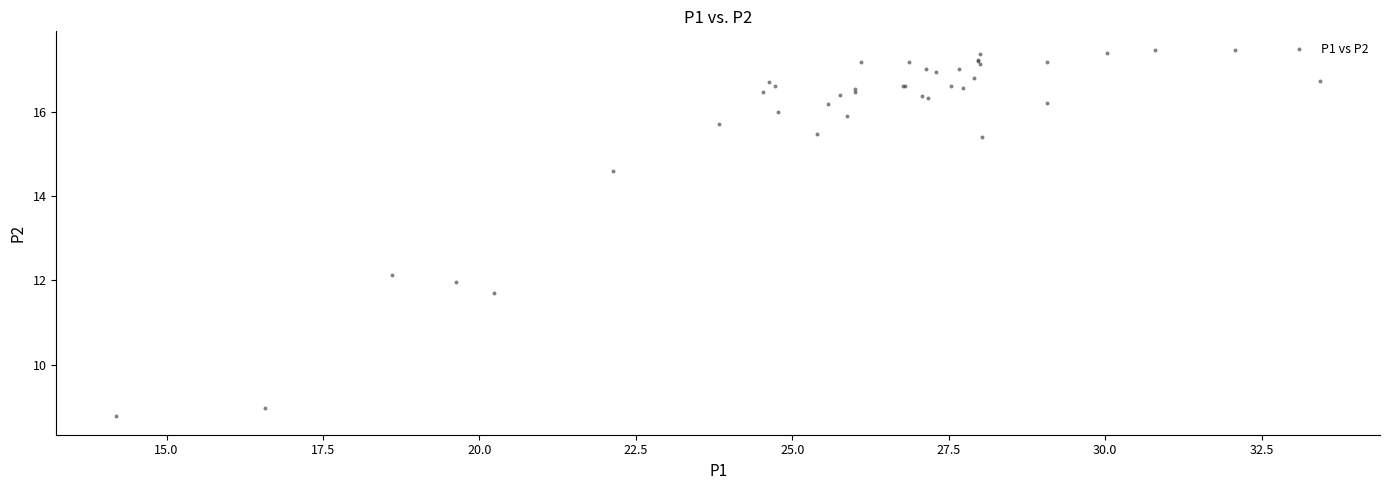

What Y value in the scatter plot is closest to 13?

12.1